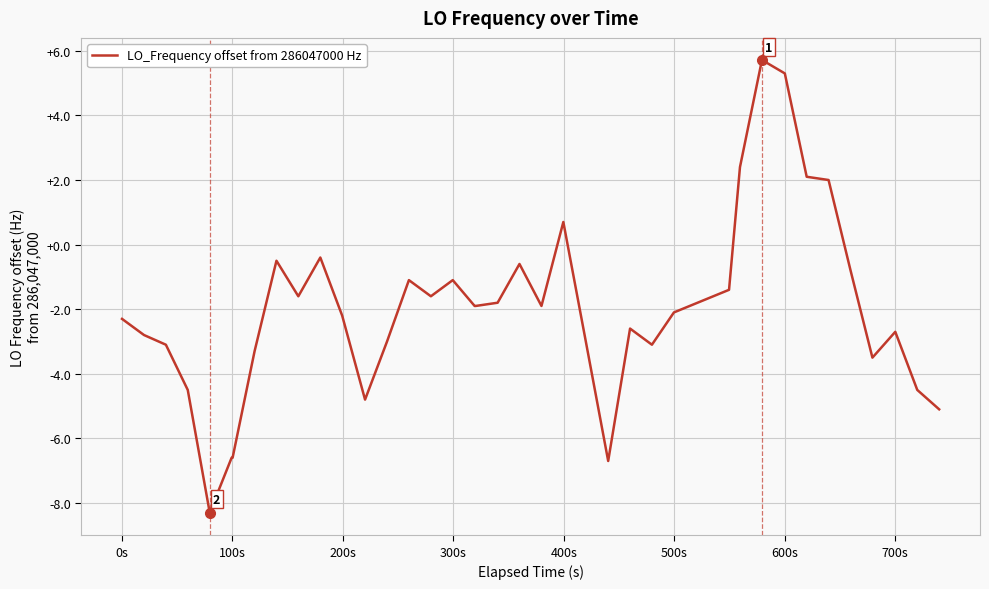

What is the difference between the maximum and second lowest values?

12.4